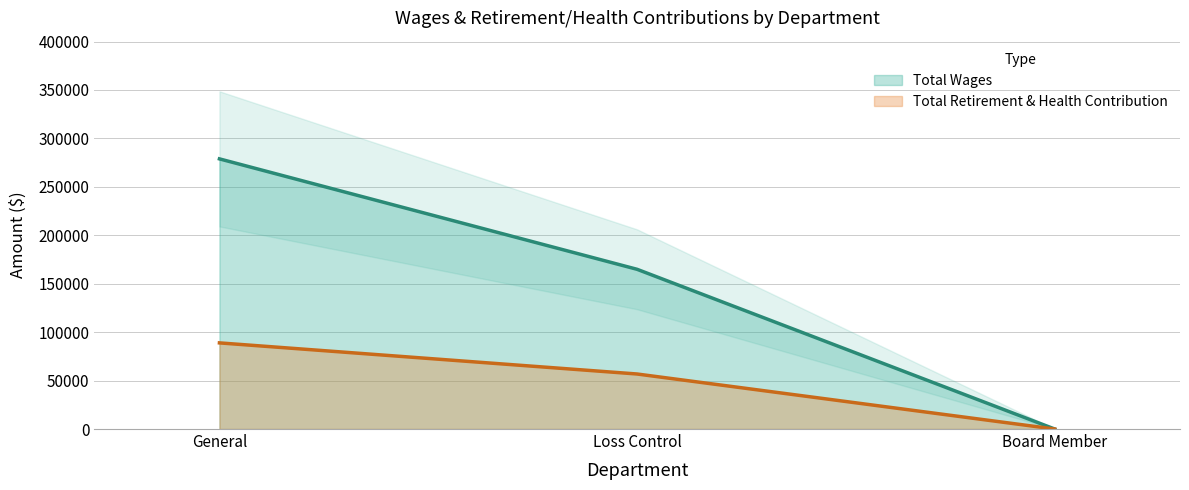

What is the value of the Total Retirement & Health Contribution point at the 2nd from the left?

56804